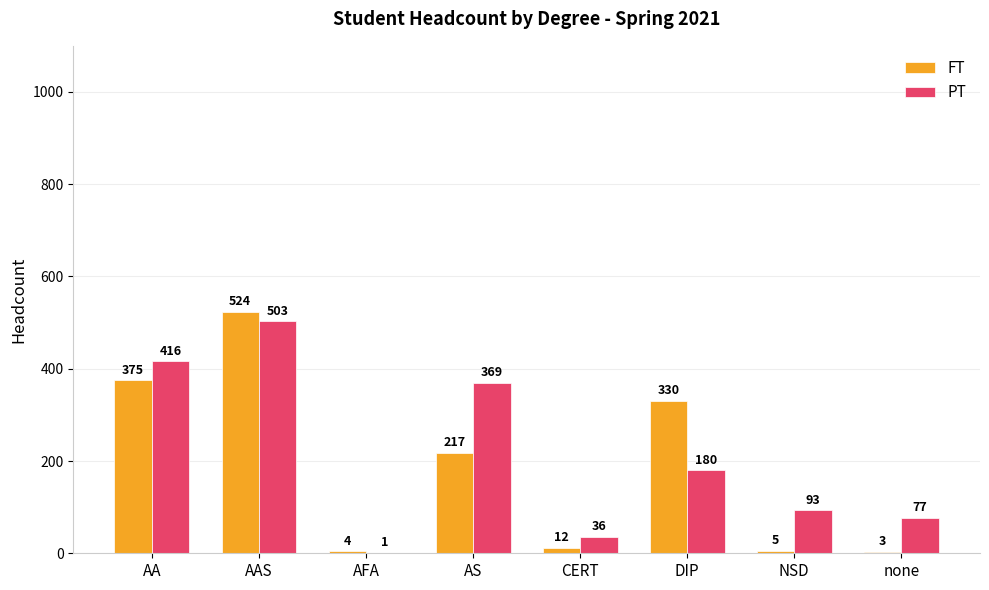

How many distinct data groups are displayed?

2